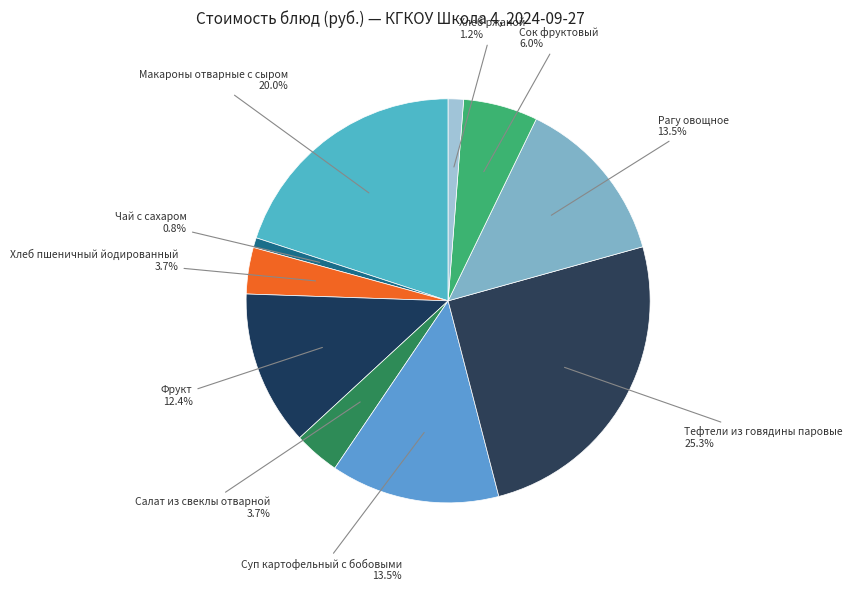

Does any single category account for the majority?

No